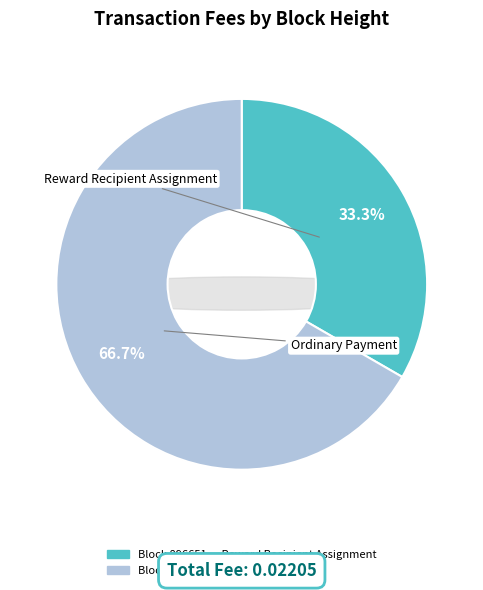

Combined, what portion of the pie is 896647 and 896651?

100.0%